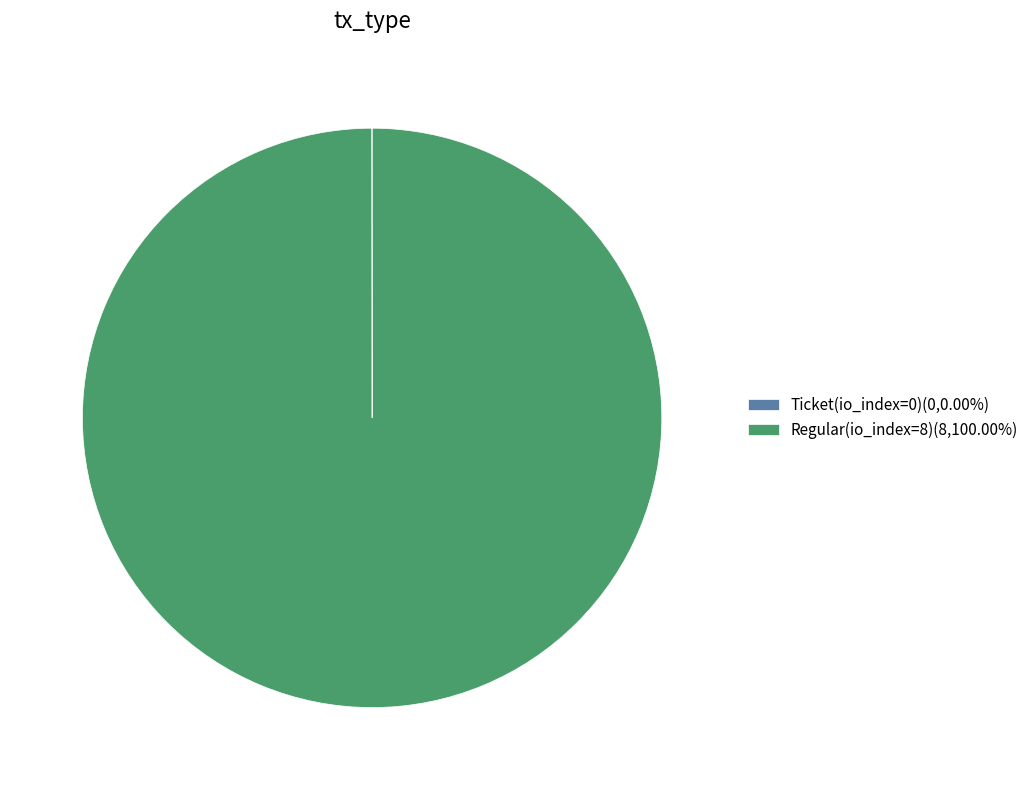

Does Regular(io_index=8)(8,100.00%) account for over 50% of the chart?

Yes